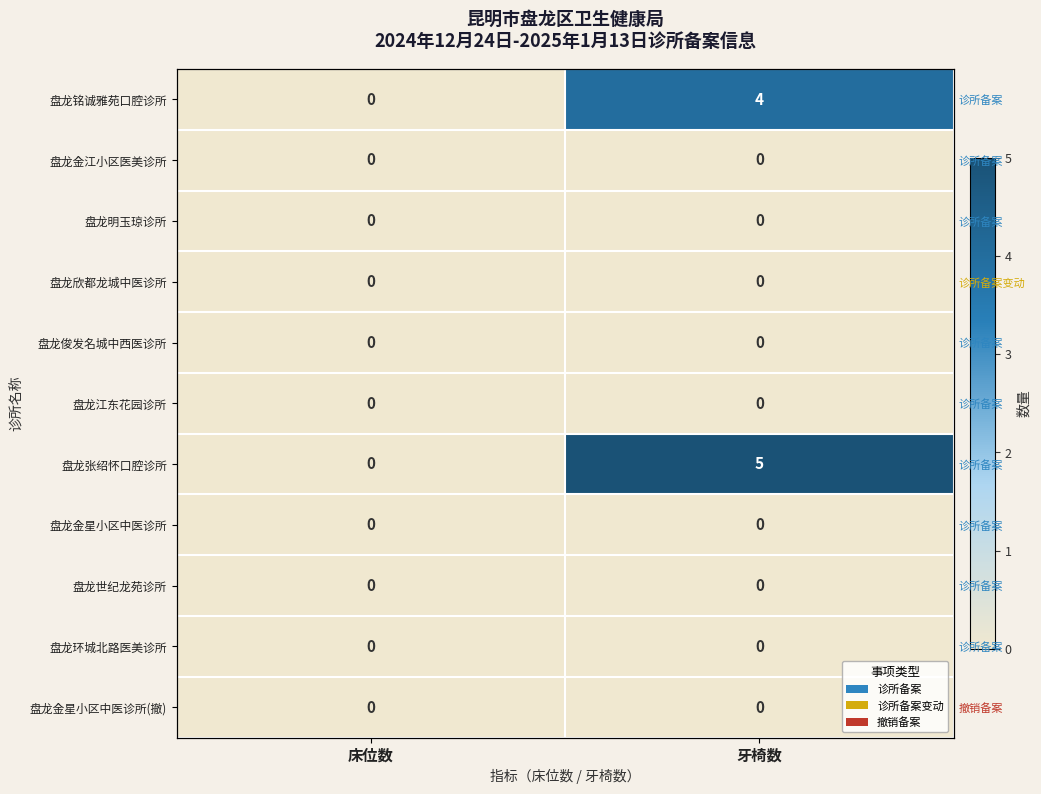

How many categories are shown in the chart?

2